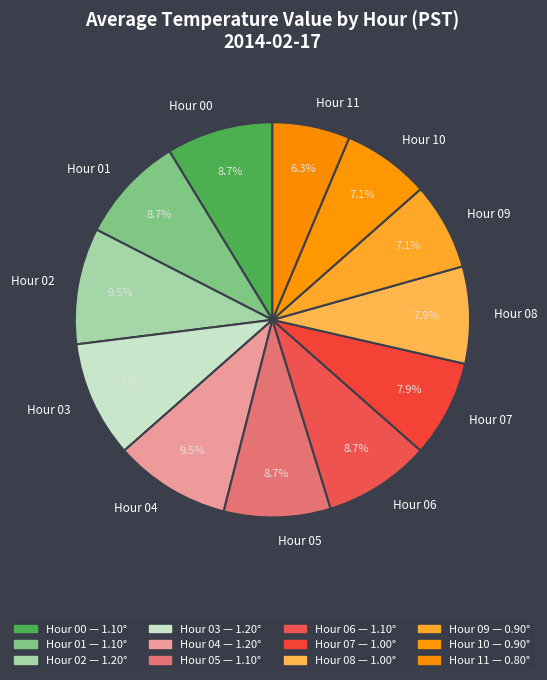

What is the smallest slice in the pie chart?

Hour 11